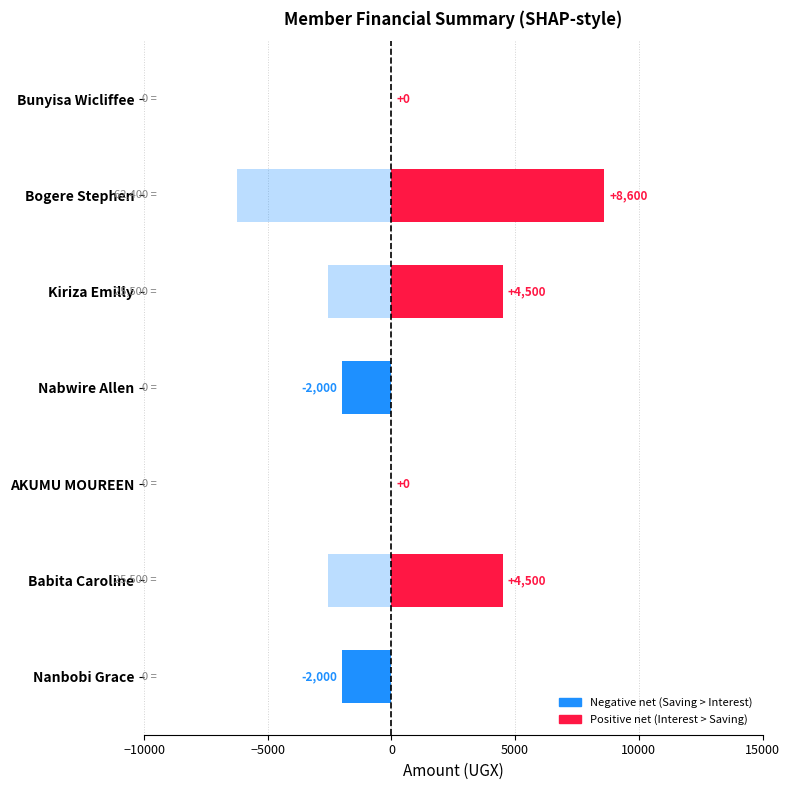

What is the difference between the maximum and minimum values in the Principal (scaled /10) series?

6240